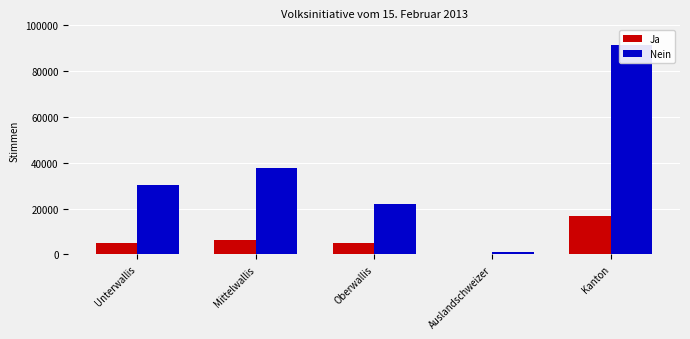

Reading left to right, what are all the values shown in this chart?

Ja: Unterwallis=5061	Mittelwallis=6385	Oberwallis=5110	Auslandschweizer=384	Kanton=16940
Nein: Unterwallis=30451	Mittelwallis=37860	Oberwallis=21896	Auslandschweizer=1077	Kanton=91284